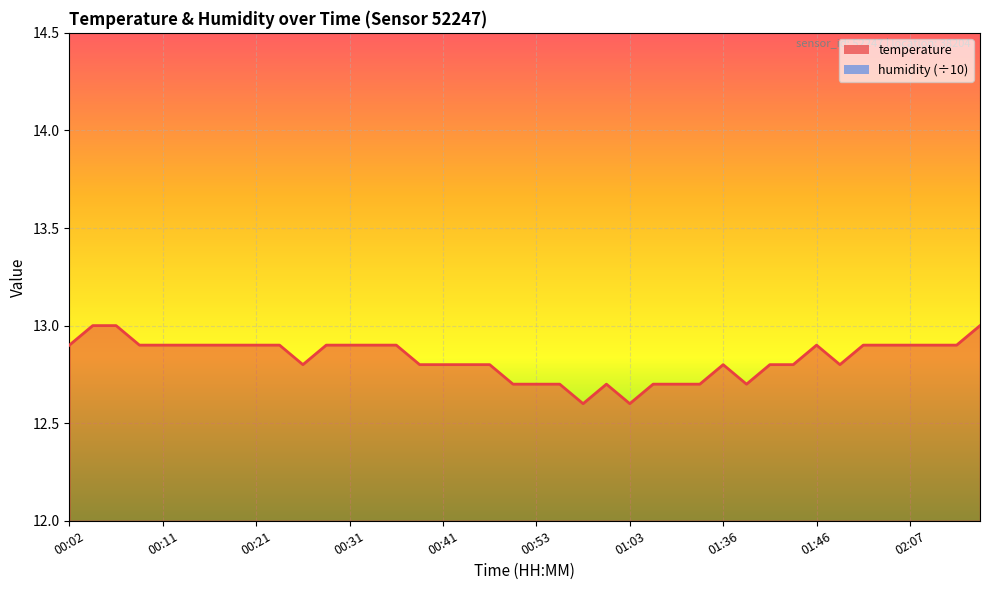

What is the difference between the second highest and second lowest values?

0.4